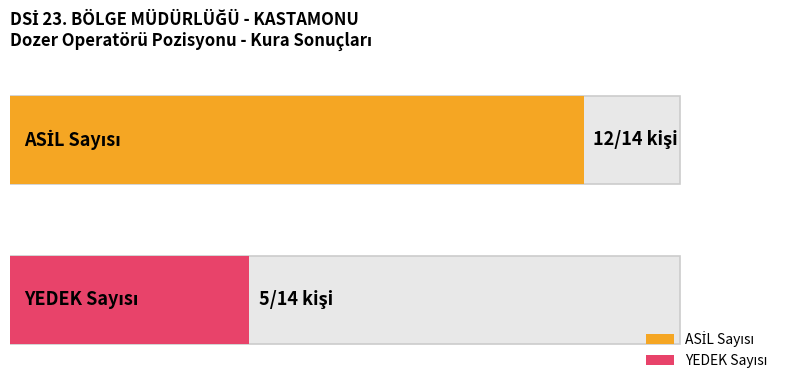

The value of YEDEK at 12 is -2. True or false?

False